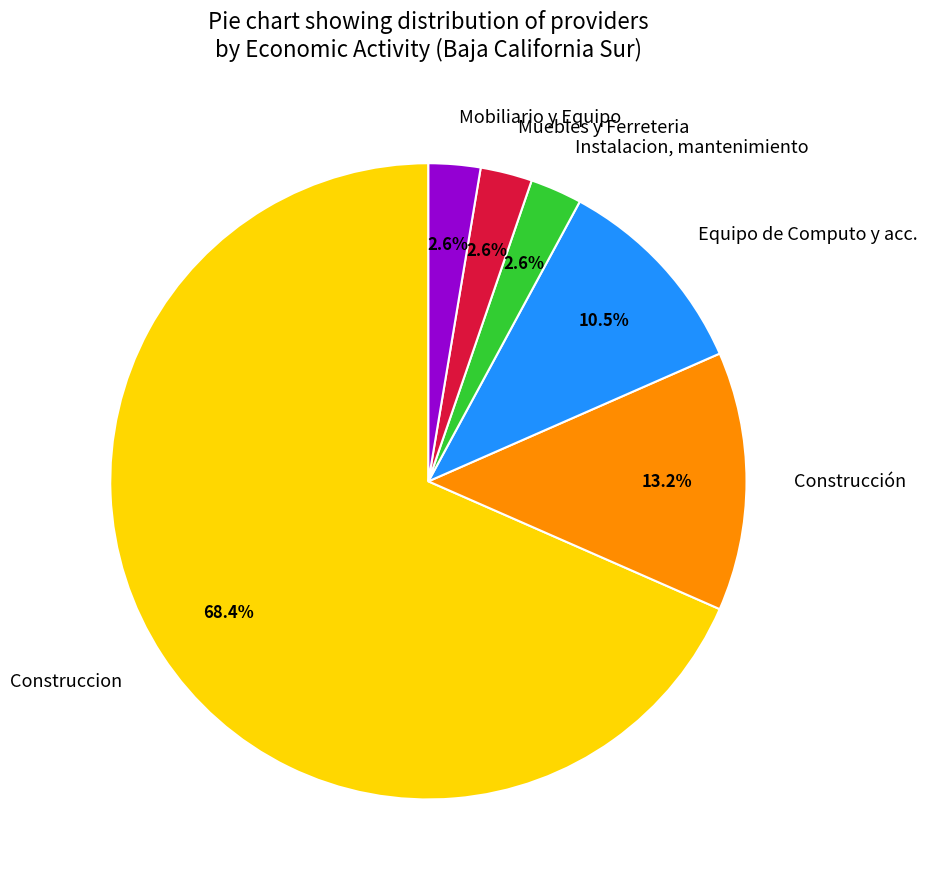

To the nearest percent, what is the average slice percentage?

17%